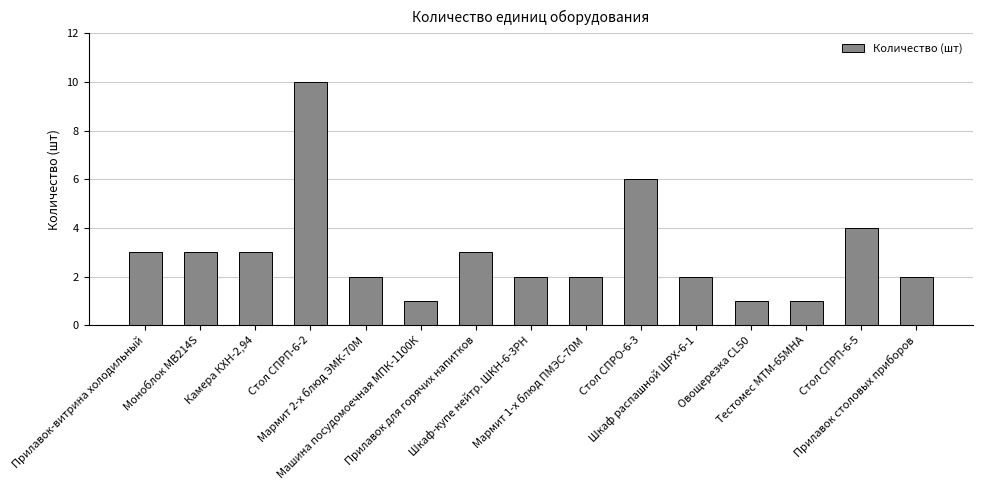

Are the bars horizontal?

No